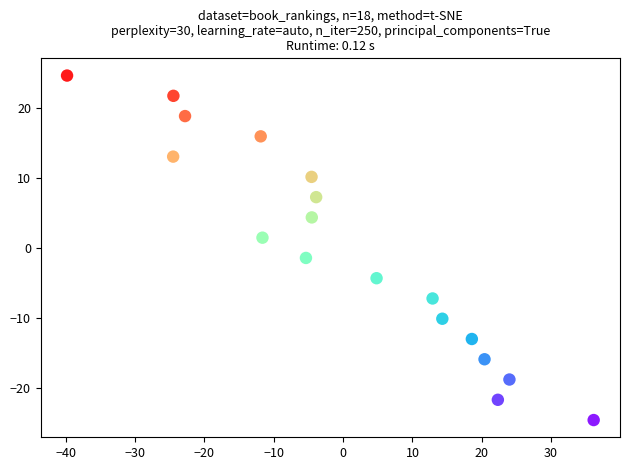

What is the range of Y values (max minus min)?

49.2